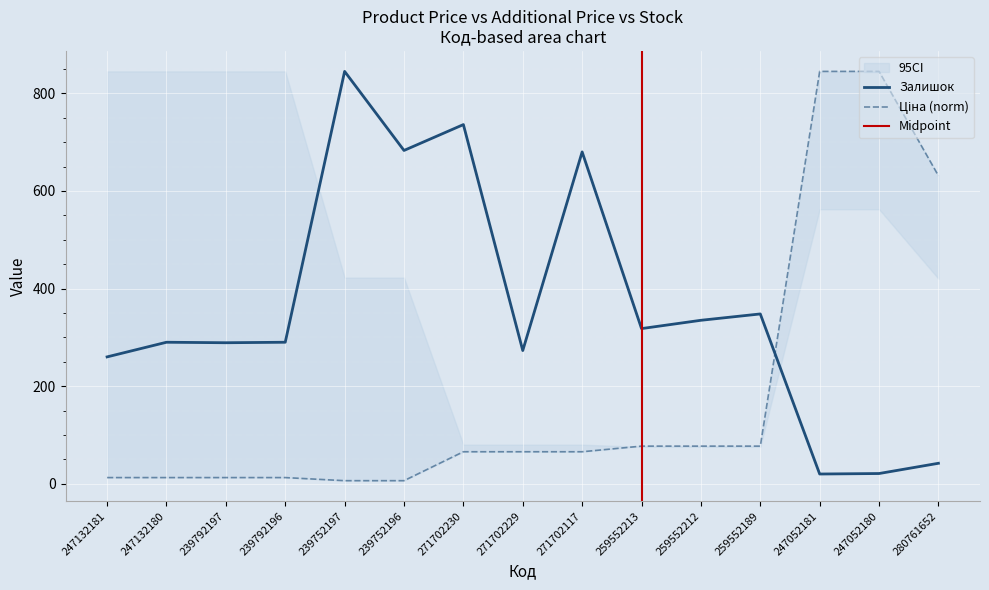

List the series in order of their peak value, lowest first.

Ціна, Залишок